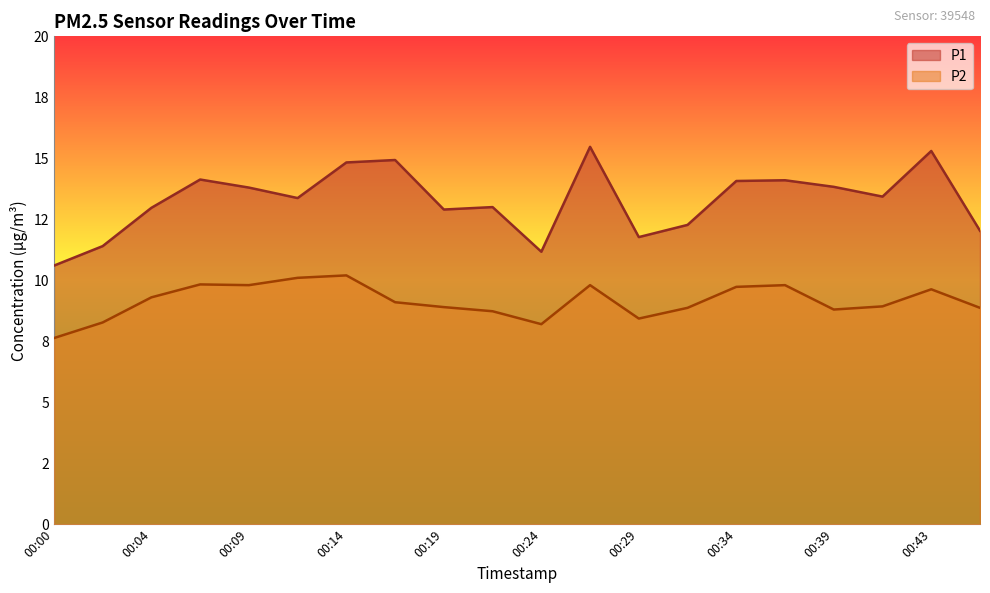

At which category is the sum across all series the highest?

00:26